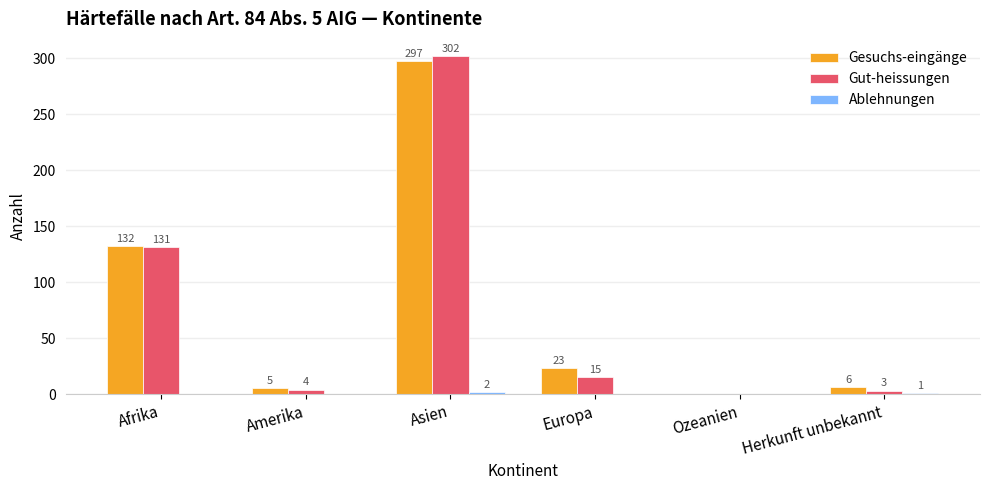

At which category is the sum across all series the highest?

Asien